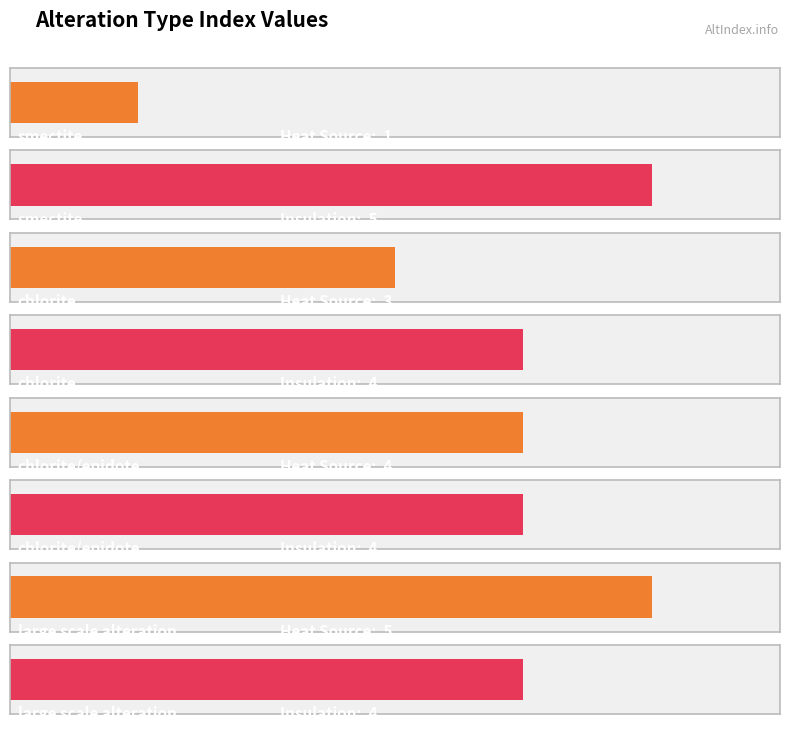

Reading left to right, what are all the values shown in this chart?

index value - heat source: smectite=1	chlorite=3	chlorite/epidote=4	large scale alteration=5
index value - insulation: smectite=5	chlorite=4	chlorite/epidote=4	large scale alteration=4